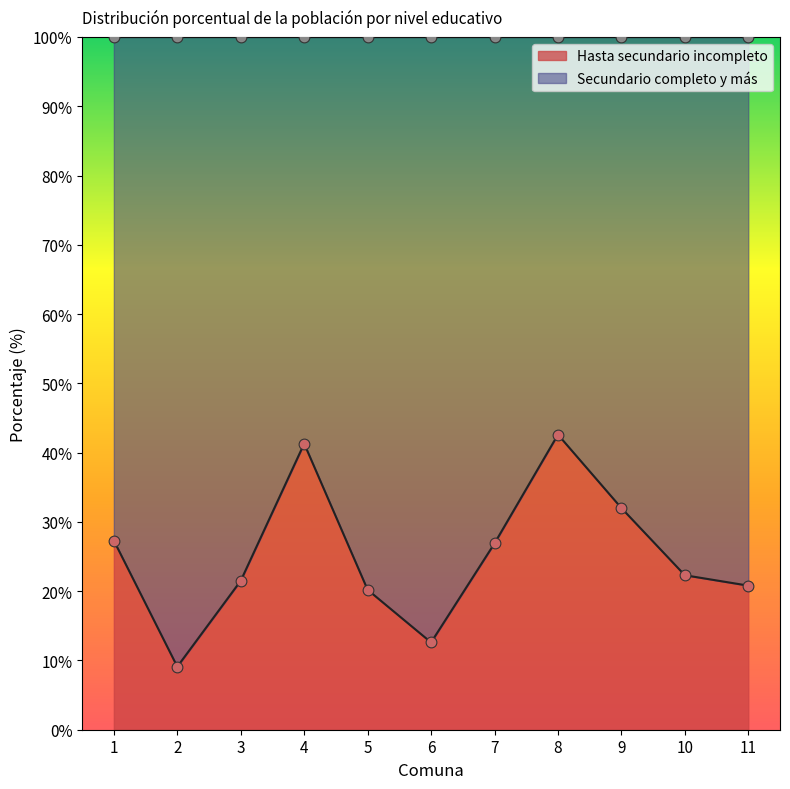

At which category is the sum across all series the highest?

8